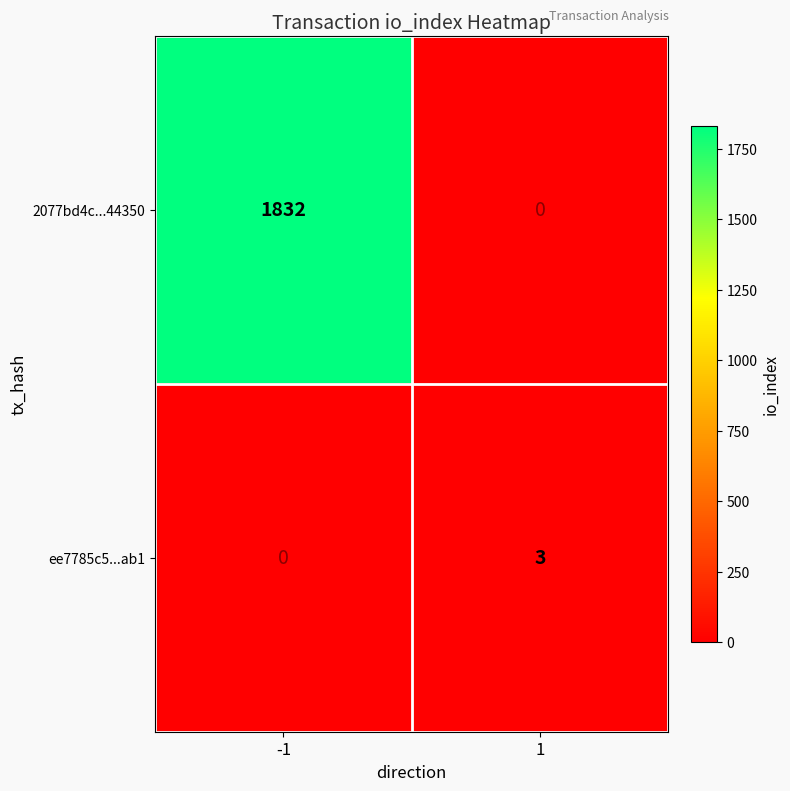

Is it true that 2077bd4c...44350 equals 0 at 1?

True